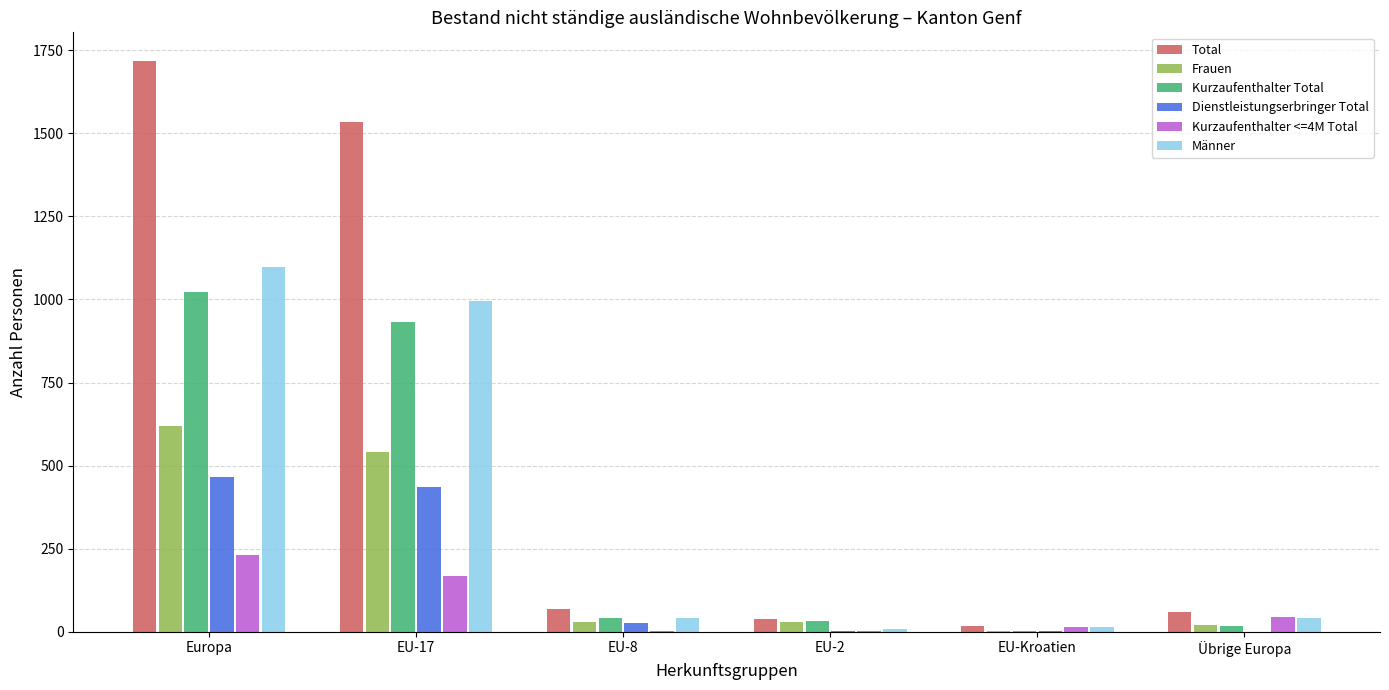

Is the value of Total at EU-2 greater than the value of Kurzaufenthalter <=4M Total at Europa?

No